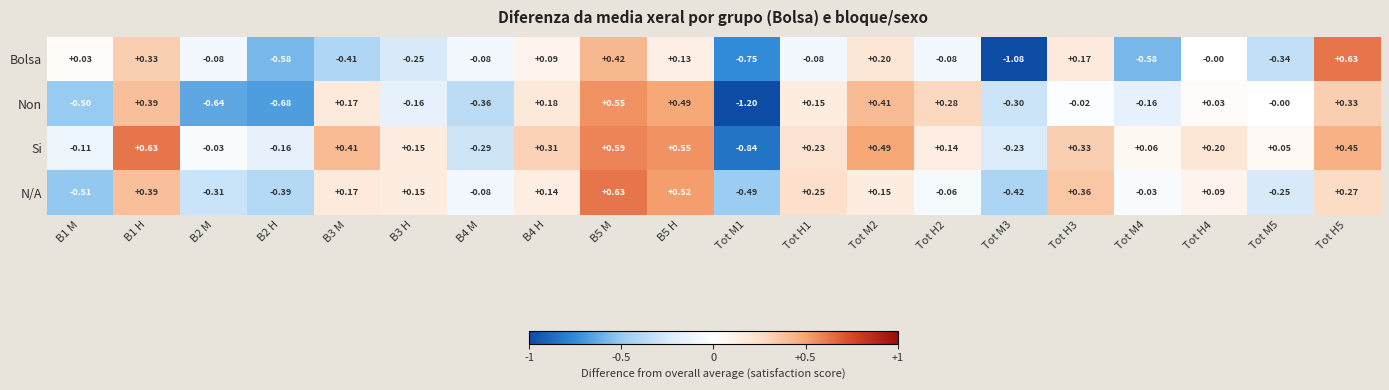

List the series in order of their overall mean, highest first.

Si, N/A, Non, Bolsa